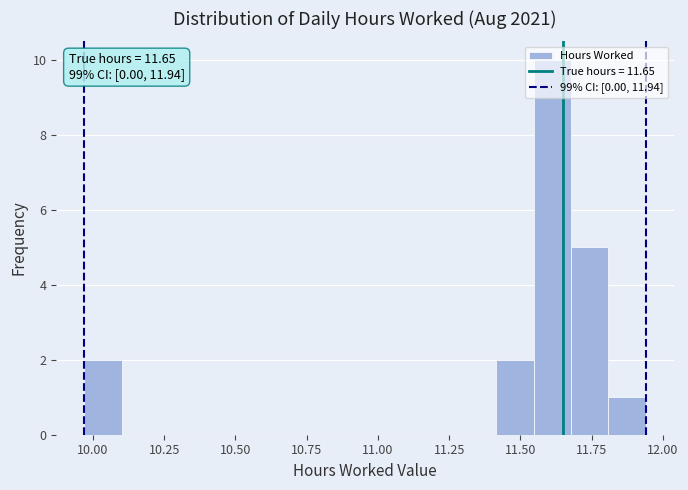

Around what value on the x-axis is the tallest bar? Give the approximate position of its centre, as read against the axis.

11.60